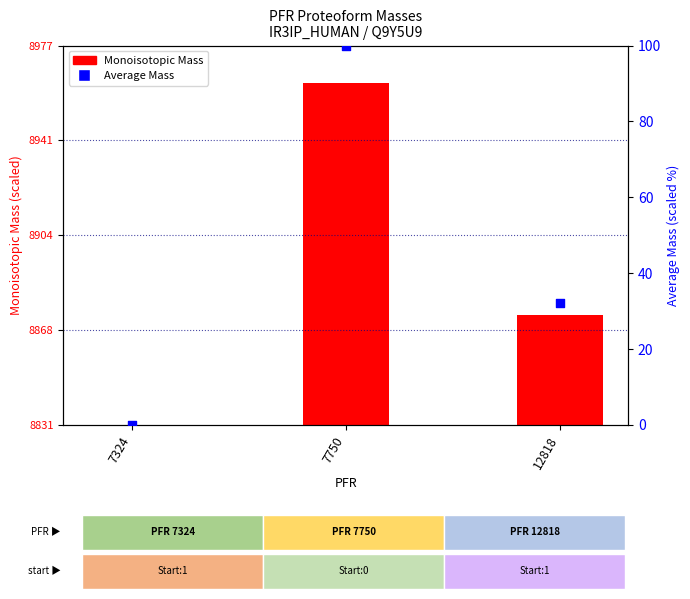

Which series reaches the maximum Y coordinate?

Monoisotopic Mass